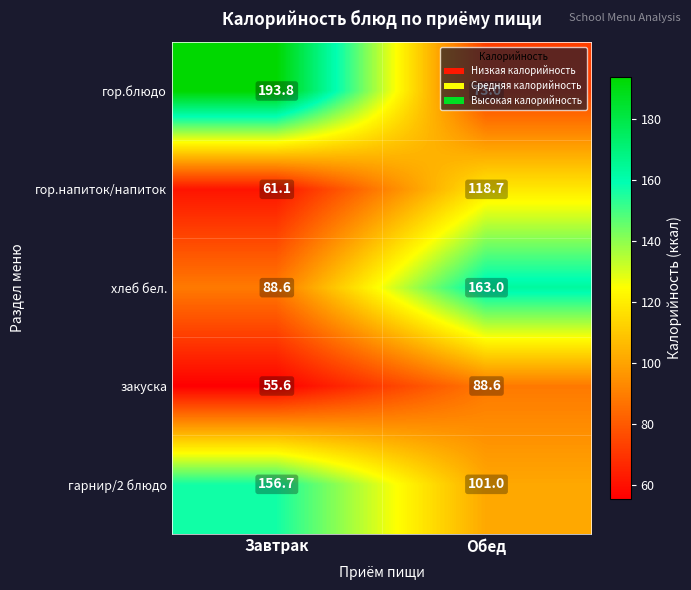

What is the sum of all гарнир/2 блюдо values?

257.7